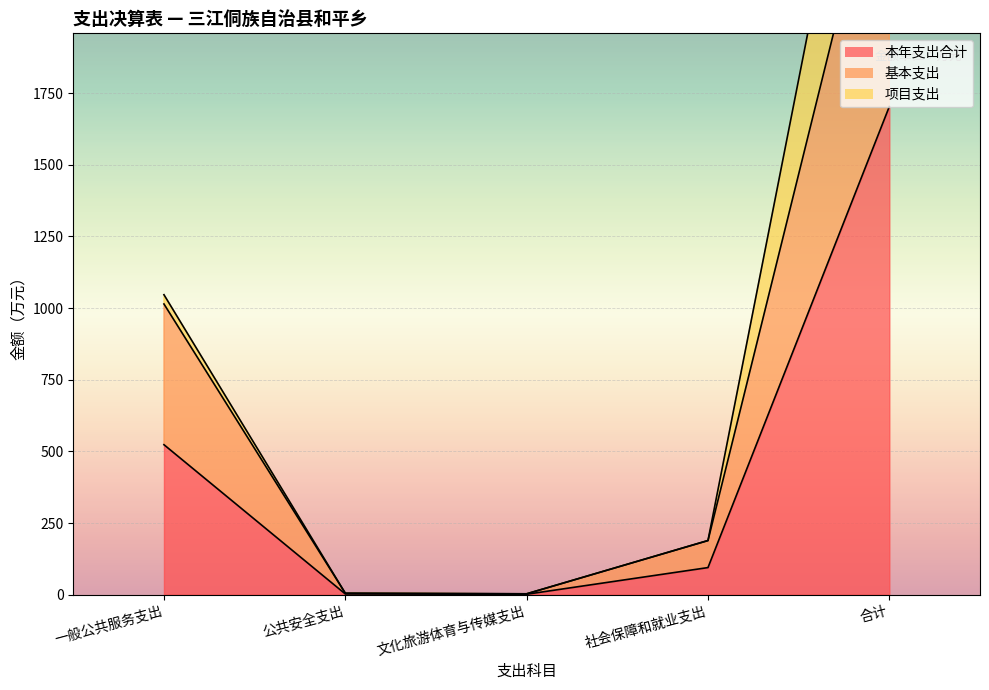

True or false: 本年支出合计 has a value of 3.7 at 公共安全支出.

False